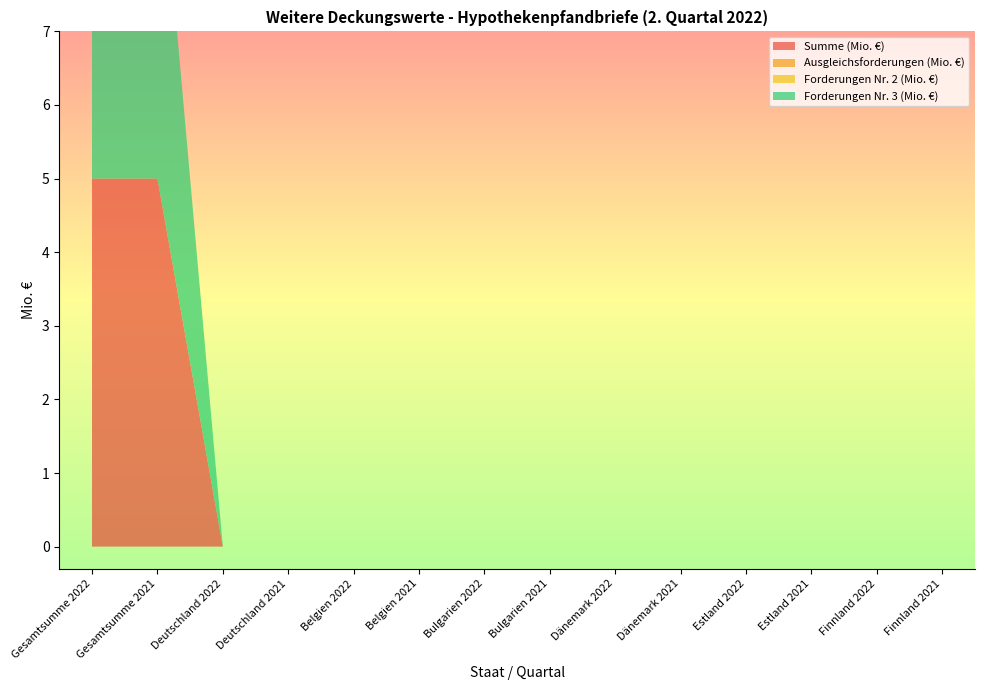

Reading left to right, extract all data points from this chart.

Summe (Mio. €): Gesamtsumme 2022=5	Gesamtsumme 2021=5	Deutschland 2022=0	Deutschland 2021=0	Belgien 2022=0	Belgien 2021=0	Bulgarien 2022=0	Bulgarien 2021=0	Dänemark 2022=0	Dänemark 2021=0	Estland 2022=0	Estland 2021=0	Finnland 2022=0	Finnland 2021=0
Ausgleichsforderungen (Mio. €): Gesamtsumme 2022=0	Gesamtsumme 2021=0	Deutschland 2022=0	Deutschland 2021=0	Belgien 2022=0	Belgien 2021=0	Bulgarien 2022=0	Bulgarien 2021=0	Dänemark 2022=0	Dänemark 2021=0	Estland 2022=0	Estland 2021=0	Finnland 2022=0	Finnland 2021=0
Forderungen Nr. 2 (Mio. €): Gesamtsumme 2022=0	Gesamtsumme 2021=0	Deutschland 2022=0	Deutschland 2021=0	Belgien 2022=0	Belgien 2021=0	Bulgarien 2022=0	Bulgarien 2021=0	Dänemark 2022=0	Dänemark 2021=0	Estland 2022=0	Estland 2021=0	Finnland 2022=0	Finnland 2021=0
Forderungen Nr. 3 (Mio. €): Gesamtsumme 2022=5	Gesamtsumme 2021=5	Deutschland 2022=0	Deutschland 2021=0	Belgien 2022=0	Belgien 2021=0	Bulgarien 2022=0	Bulgarien 2021=0	Dänemark 2022=0	Dänemark 2021=0	Estland 2022=0	Estland 2021=0	Finnland 2022=0	Finnland 2021=0